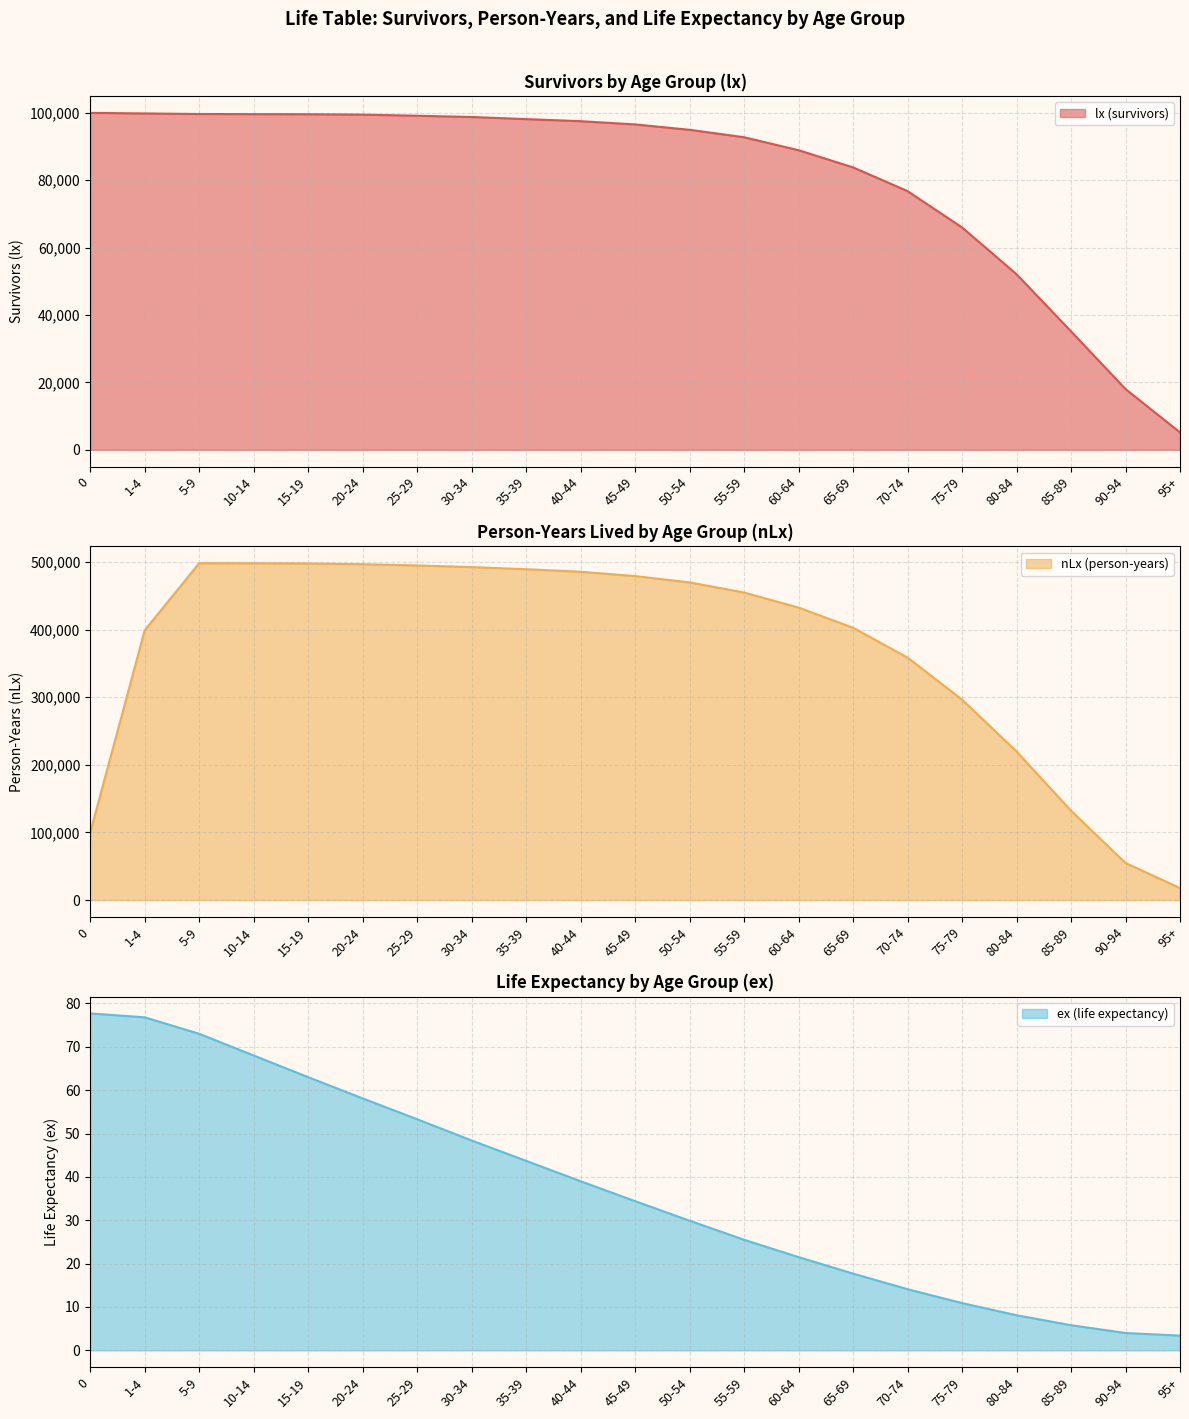

At how many categories does at least one series exceed 309510?

15